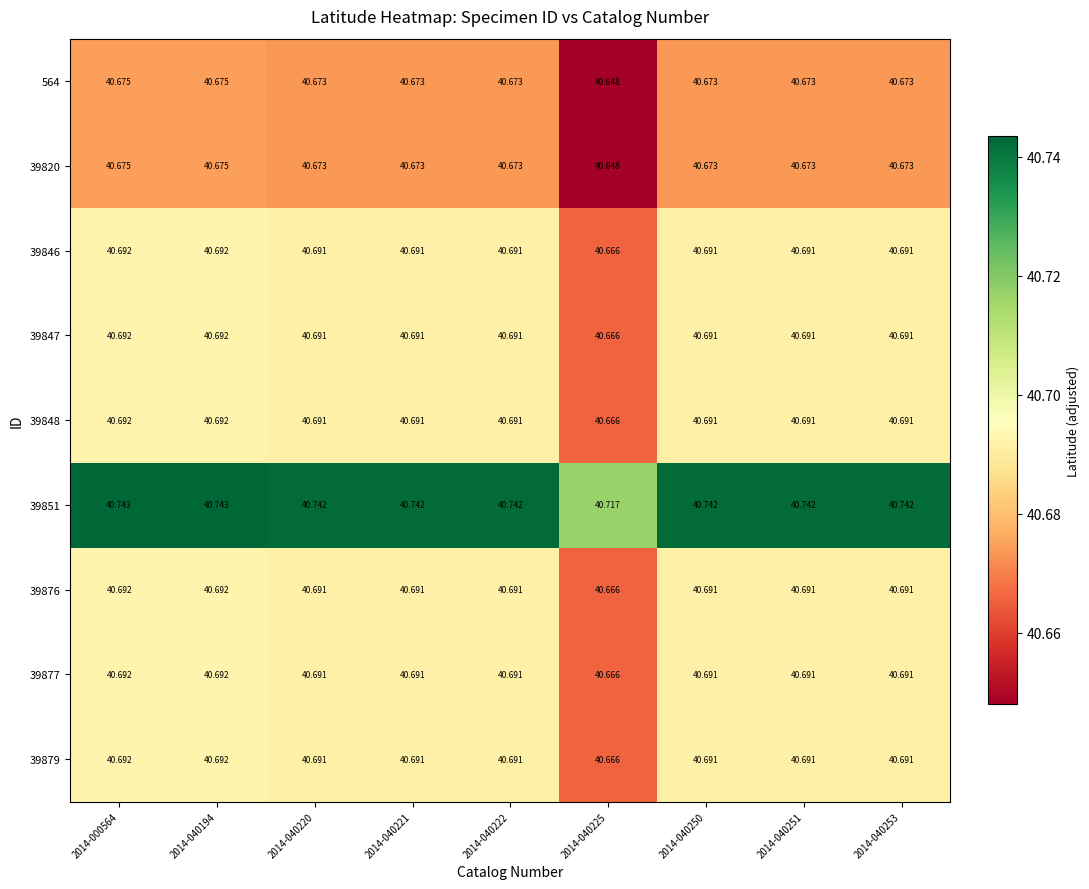

Is the value of 39848 at 2014-040225 greater than the value of 39820 at 2014-040194?

No